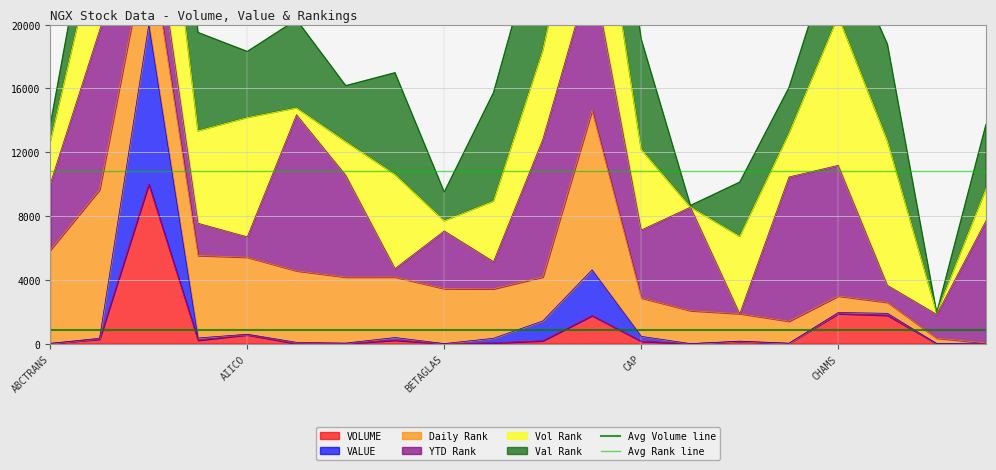

How many lines are shown in the chart?

2